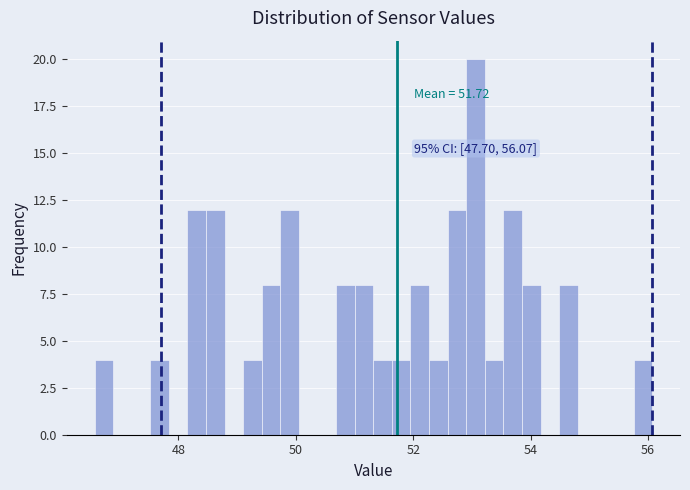

Around what value on the x-axis is the tallest bar? Give the approximate position of its centre, as read against the axis.

53.0